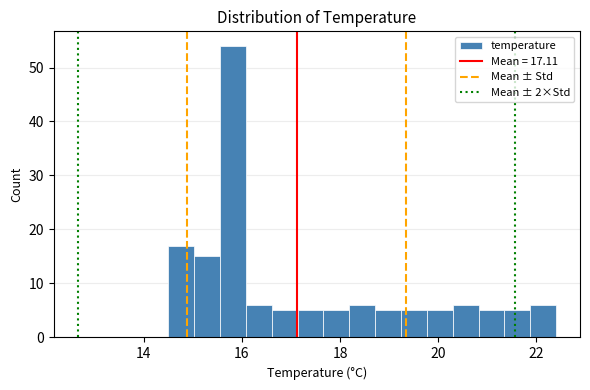

Read against the x-axis, roughly where is the centre of the tallest bar?

15.8